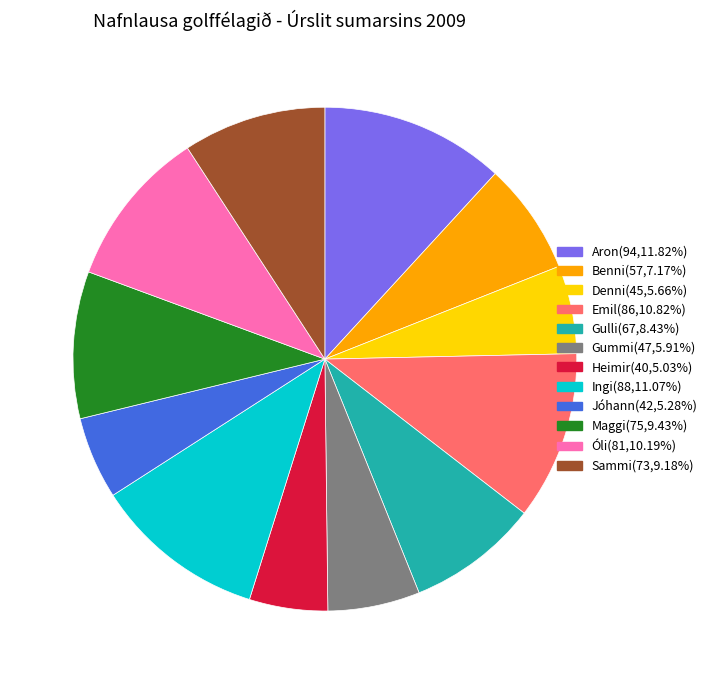

Combined, do Gummi(47,5.91%) and Gulli(67,8.43%) account for over 50%?

No